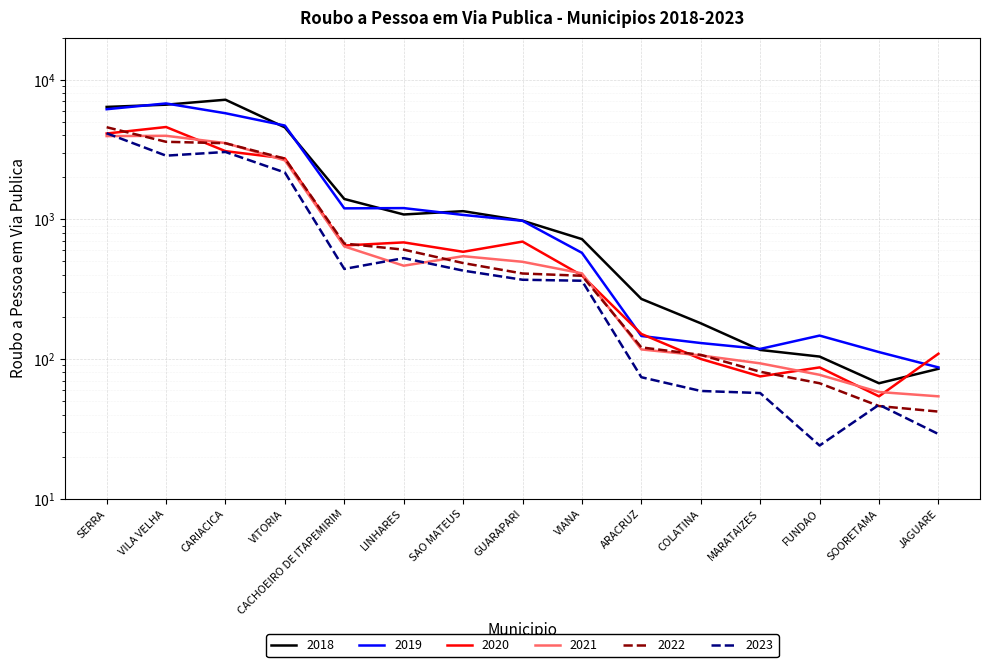

How many distinct data groups are displayed?

6